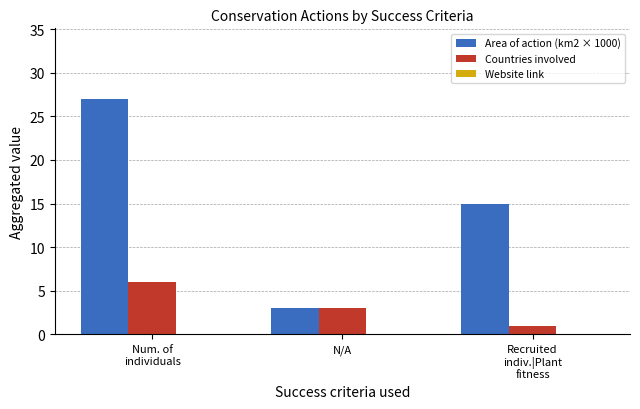

How many groups of bars are there?

3